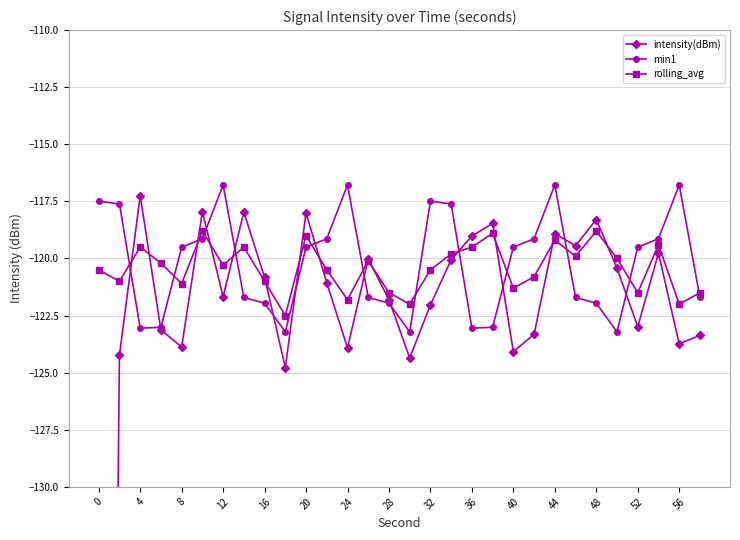

The rolling_avg series shows -121.5 at 28. True or false?

True